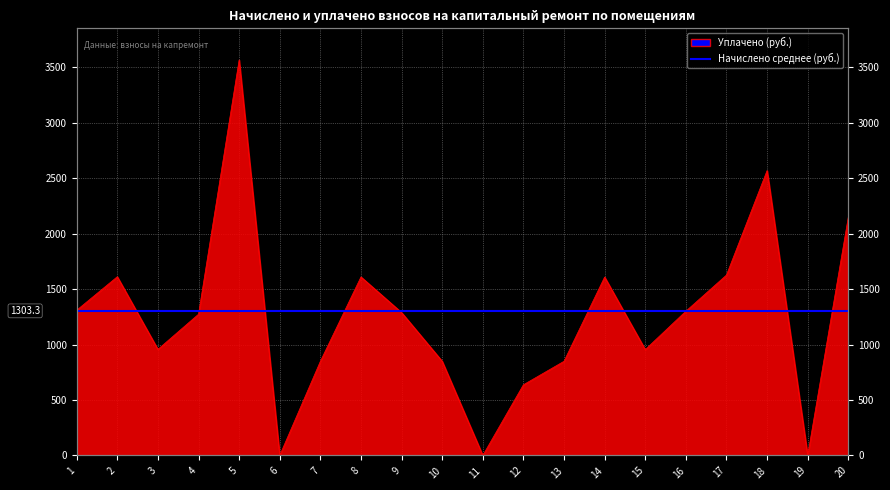

What is the sum of all values?

24998.0